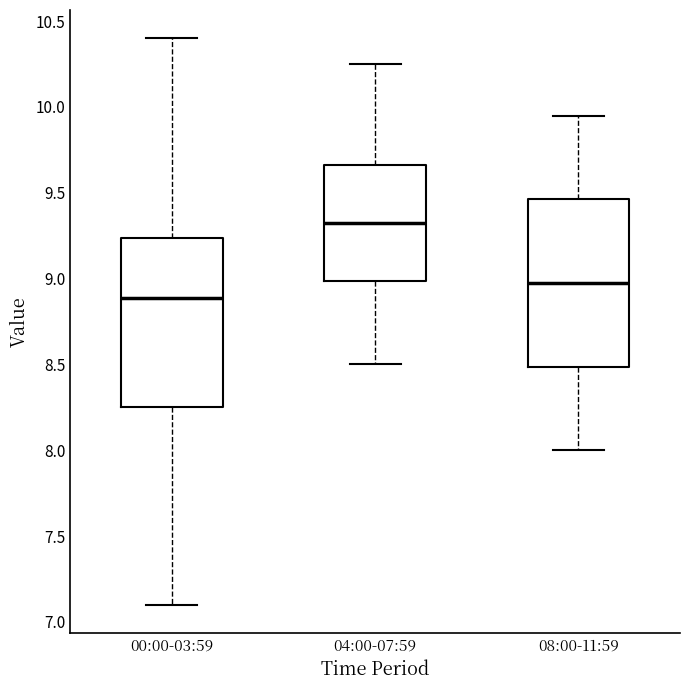

Reading left to right, read every box against the y-axis: the position of its median line, the range the box covers, and the ends of its whiskers. The values are not printed on the chart, so give them approximately, as read against the axis.

00:00-03:59: median 8.90, box 8.25 to 9.25, whiskers 7.10 to 10.40
04:00-07:59: median 9.35, box 9.00 to 9.65, whiskers 8.50 to 10.25
08:00-11:59: median 9.00, box 8.50 to 9.45, whiskers 8.00 to 9.95